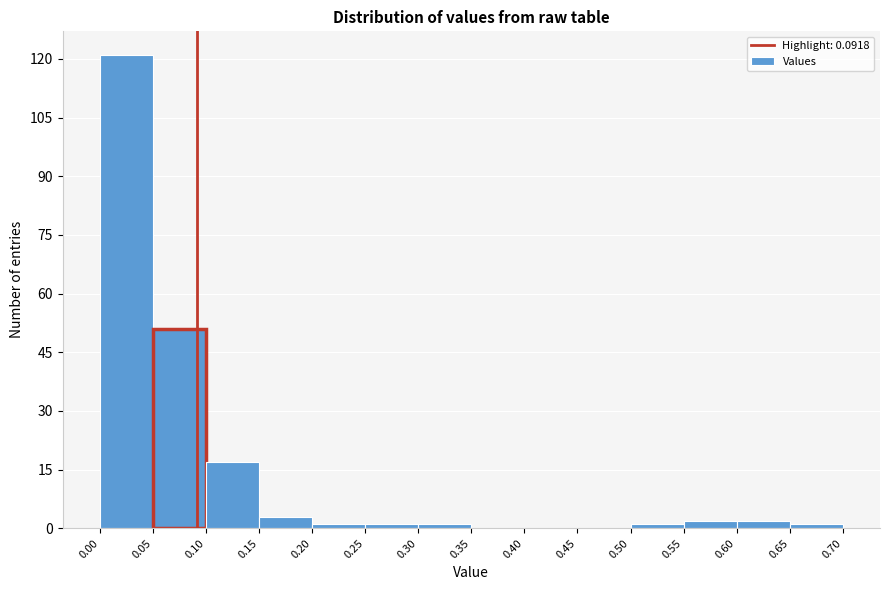

What is the height of the bar covering 0.15 to 0.20 on the x-axis? The values are not printed on the chart, so give them approximately, as read against the axis.

4